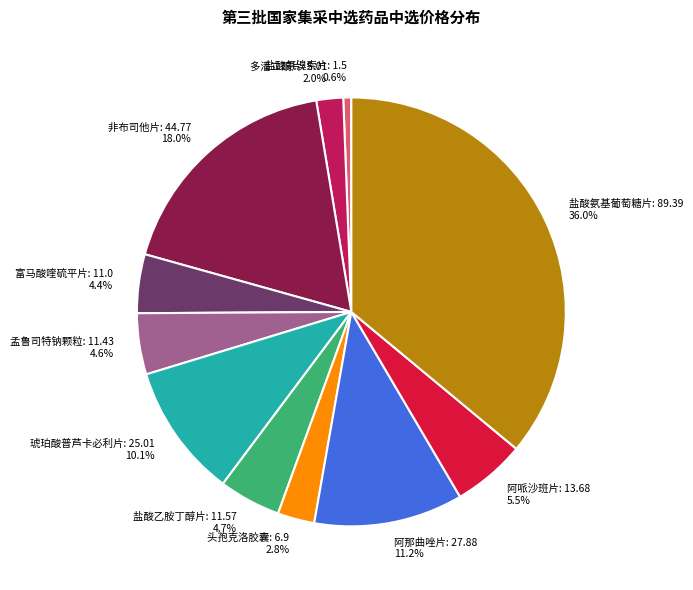

Is there a majority slice in this chart?

No